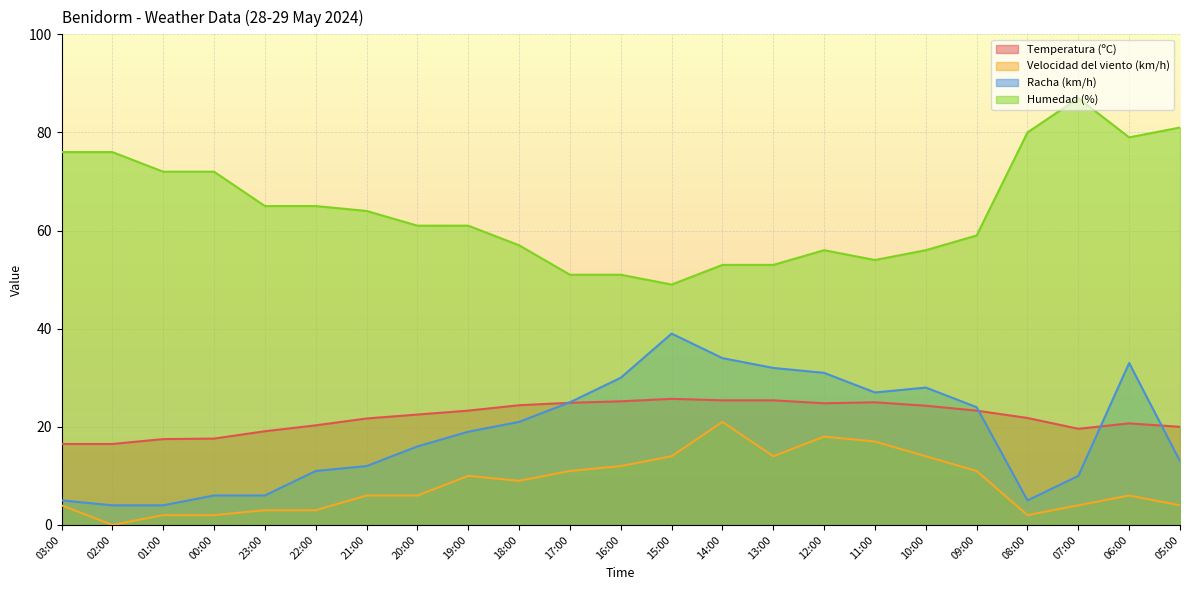

True or false: Temperatura (ºC) and Velocidad del viento (km/h) cross at least once.

False